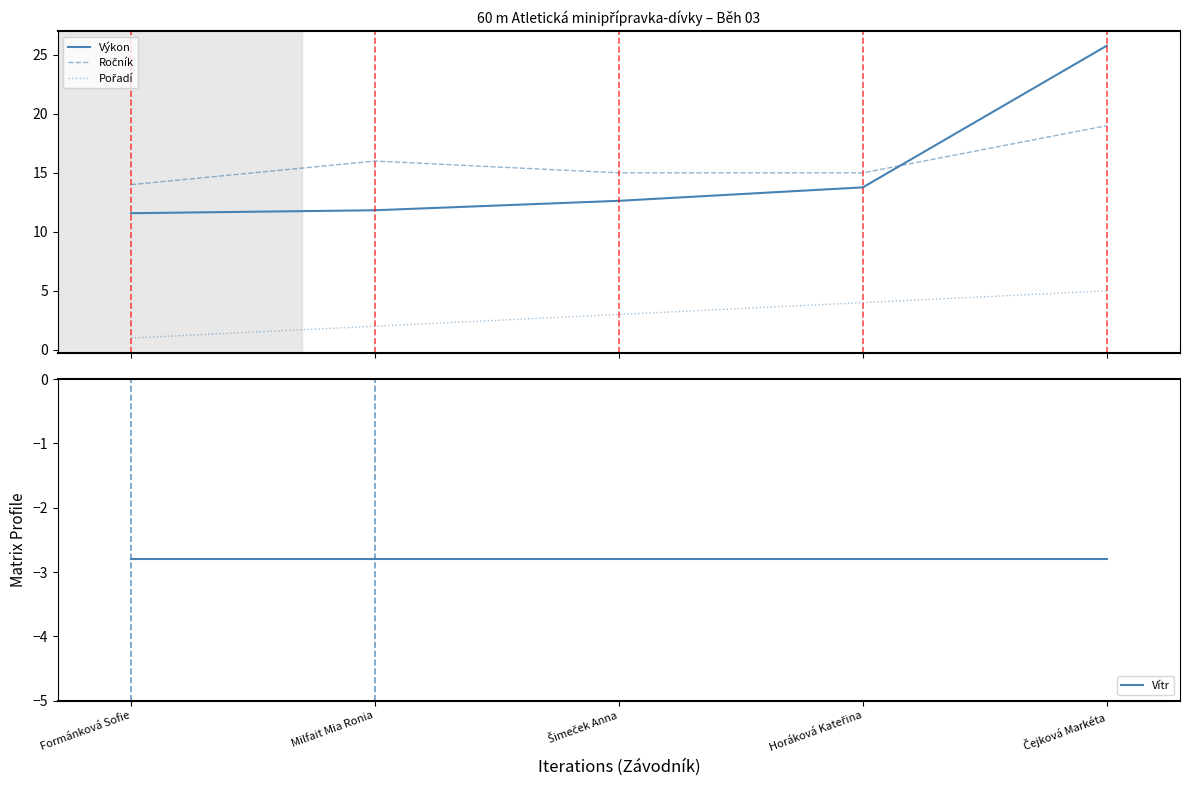

What is the lowest value of the Pořadí series?

1.0